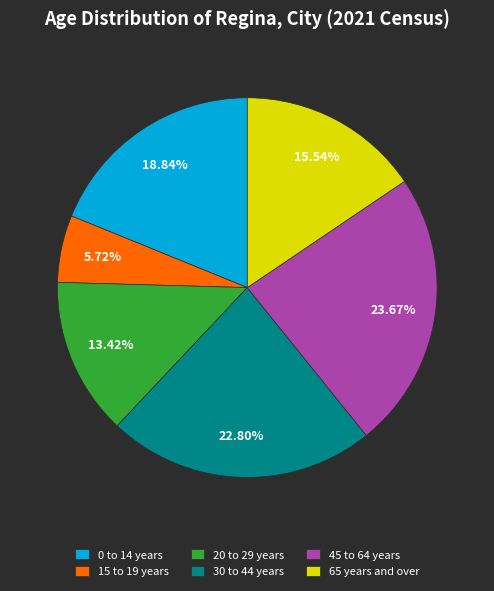

Which slice is the smallest?

15 to 19 years